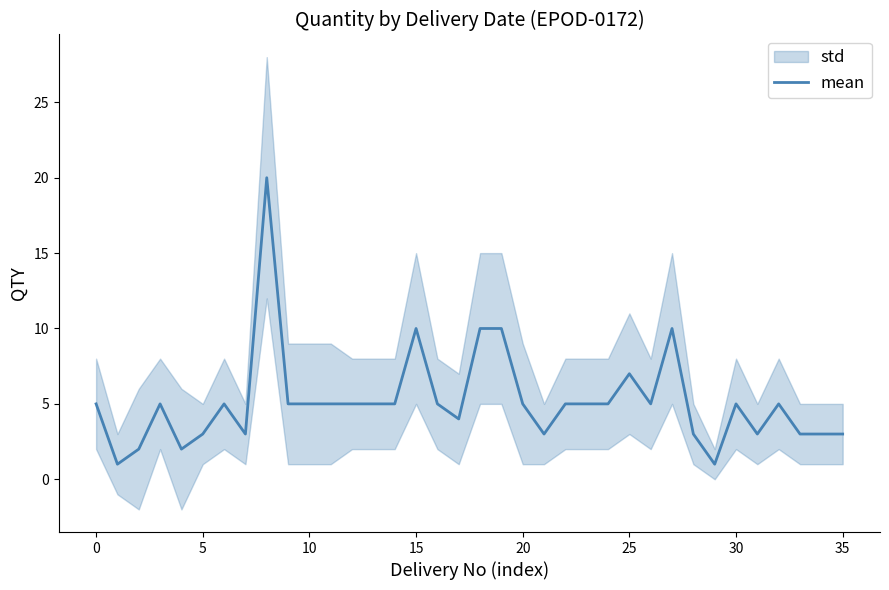

What is the sum of all values?

186